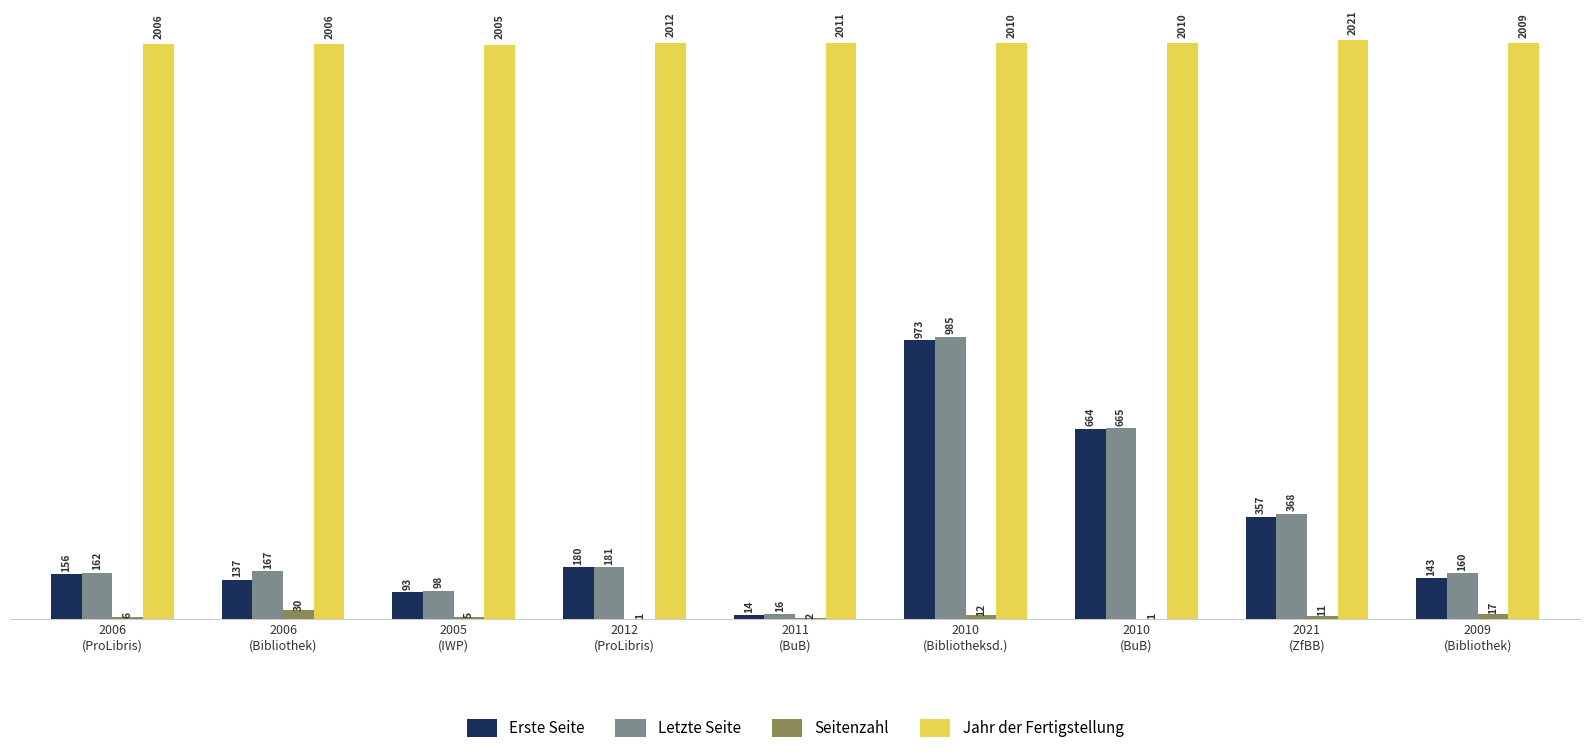

Count the number of data series in this chart.

4